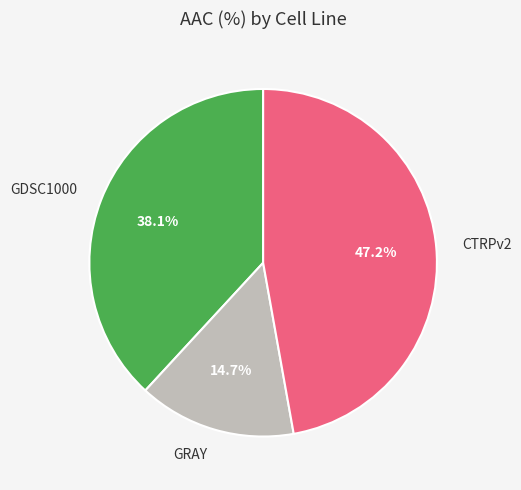

What percentage is the GDSC1000 slice, to the nearest percent?

38%